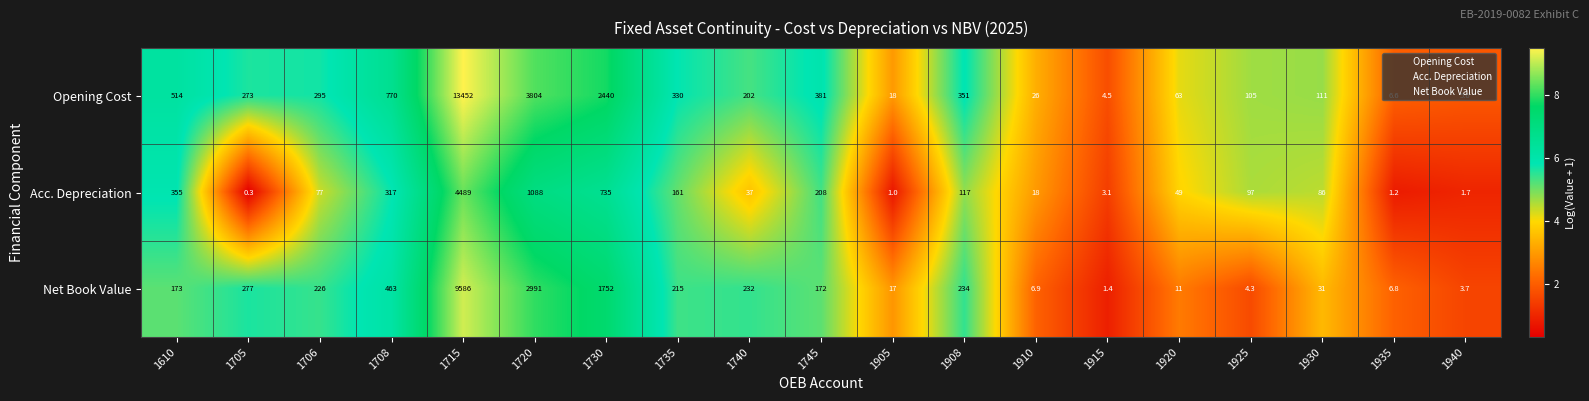

What is the difference between the maximum and minimum values in the Acc. Depreciation series?

4488.7